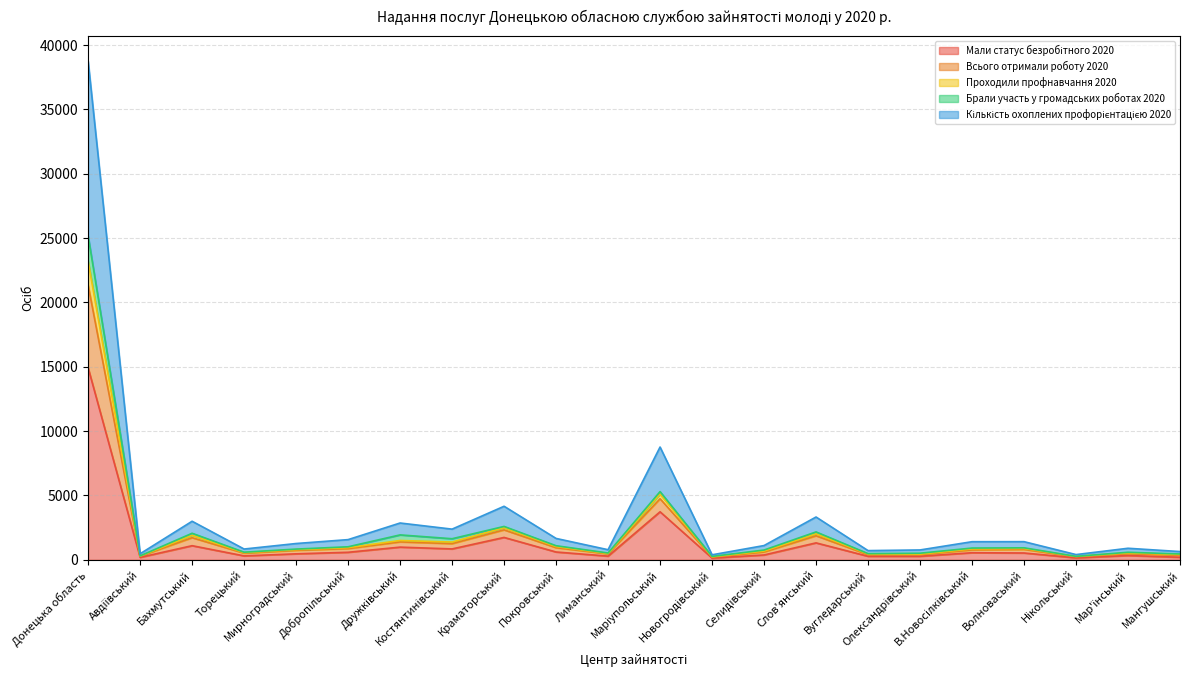

Which has a higher value, Нікольський or Мар'їнський?

Мар'їнський